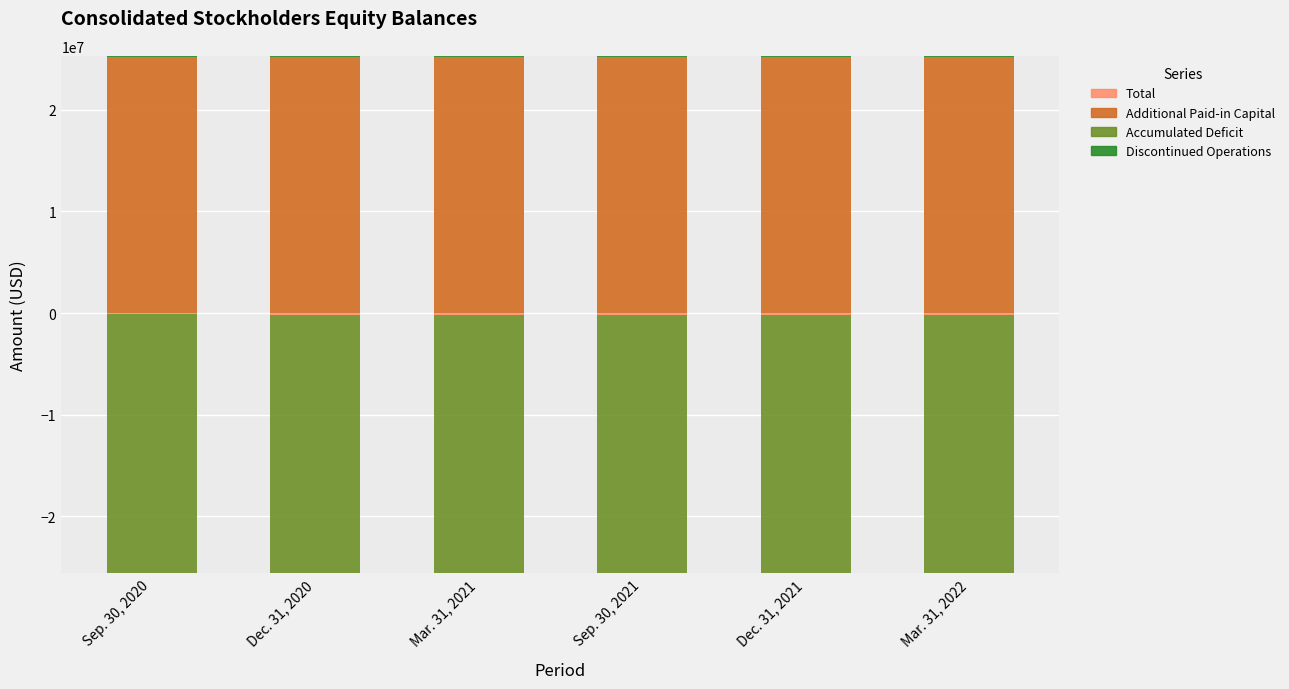

Which label corresponds to the largest value in the chart?

Dec. 31, 2020